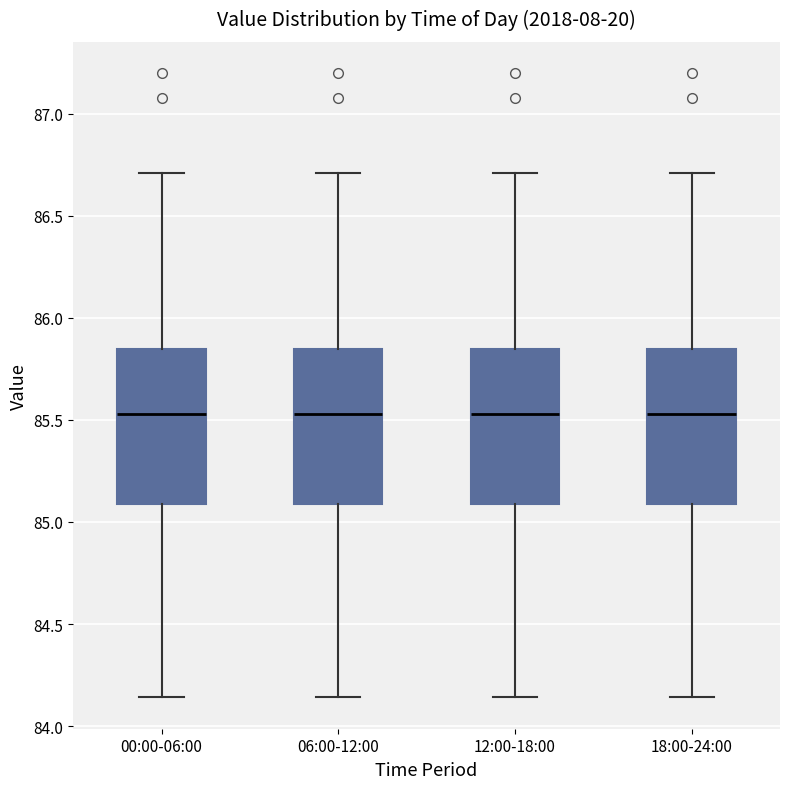

Reading left to right, read every box against the y-axis: the position of its median line, the range the box covers, and the ends of its whiskers. The values are not printed on the chart, so give them approximately, as read against the axis.

00:00-06:00: median 85.55, box 85.10 to 85.85, whiskers 84.15 to 86.70
06:00-12:00: median 85.55, box 85.10 to 85.85, whiskers 84.15 to 86.70
12:00-18:00: median 85.55, box 85.10 to 85.85, whiskers 84.15 to 86.70
18:00-24:00: median 85.55, box 85.10 to 85.85, whiskers 84.15 to 86.70